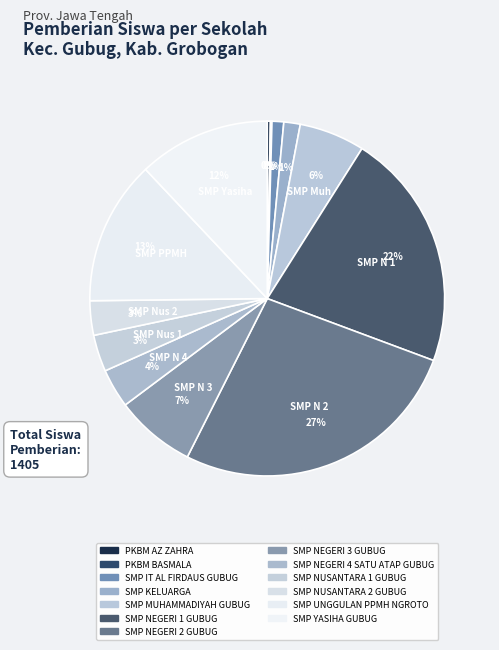

Between SMP NUSANTARA 2 GUBUG and SMP NUSANTARA 1 GUBUG, which is larger?

SMP NUSANTARA 2 GUBUG